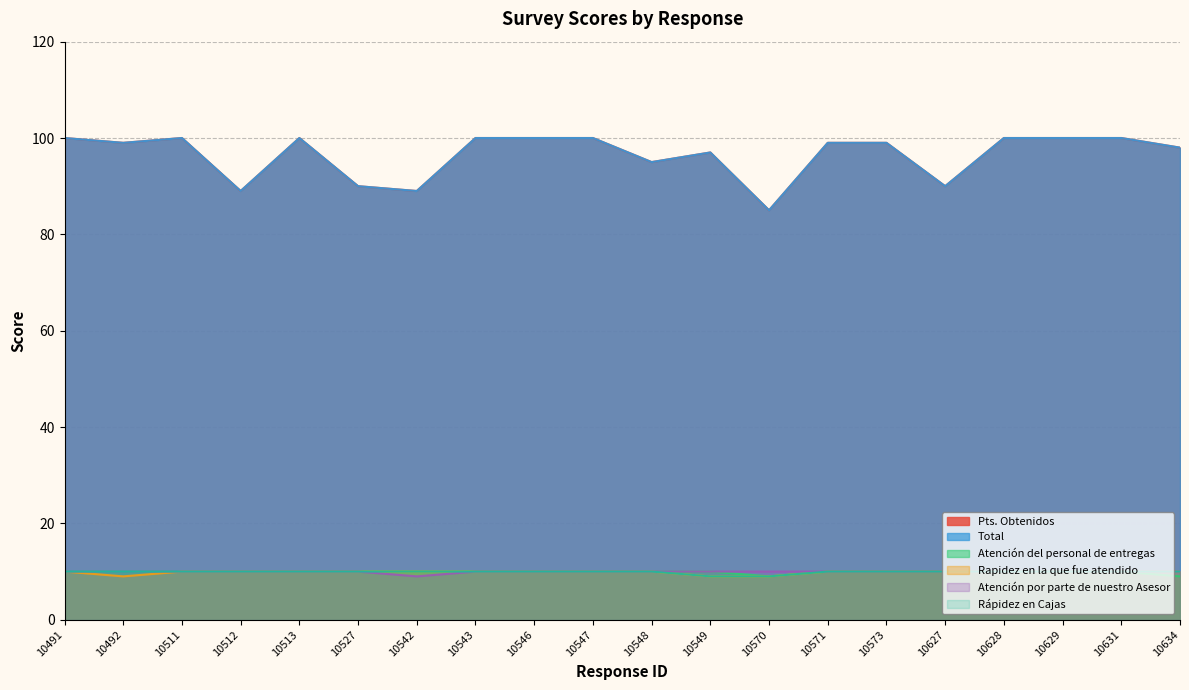

Which series changed the most between 10547 and 10571?

Pts. Obtenidos